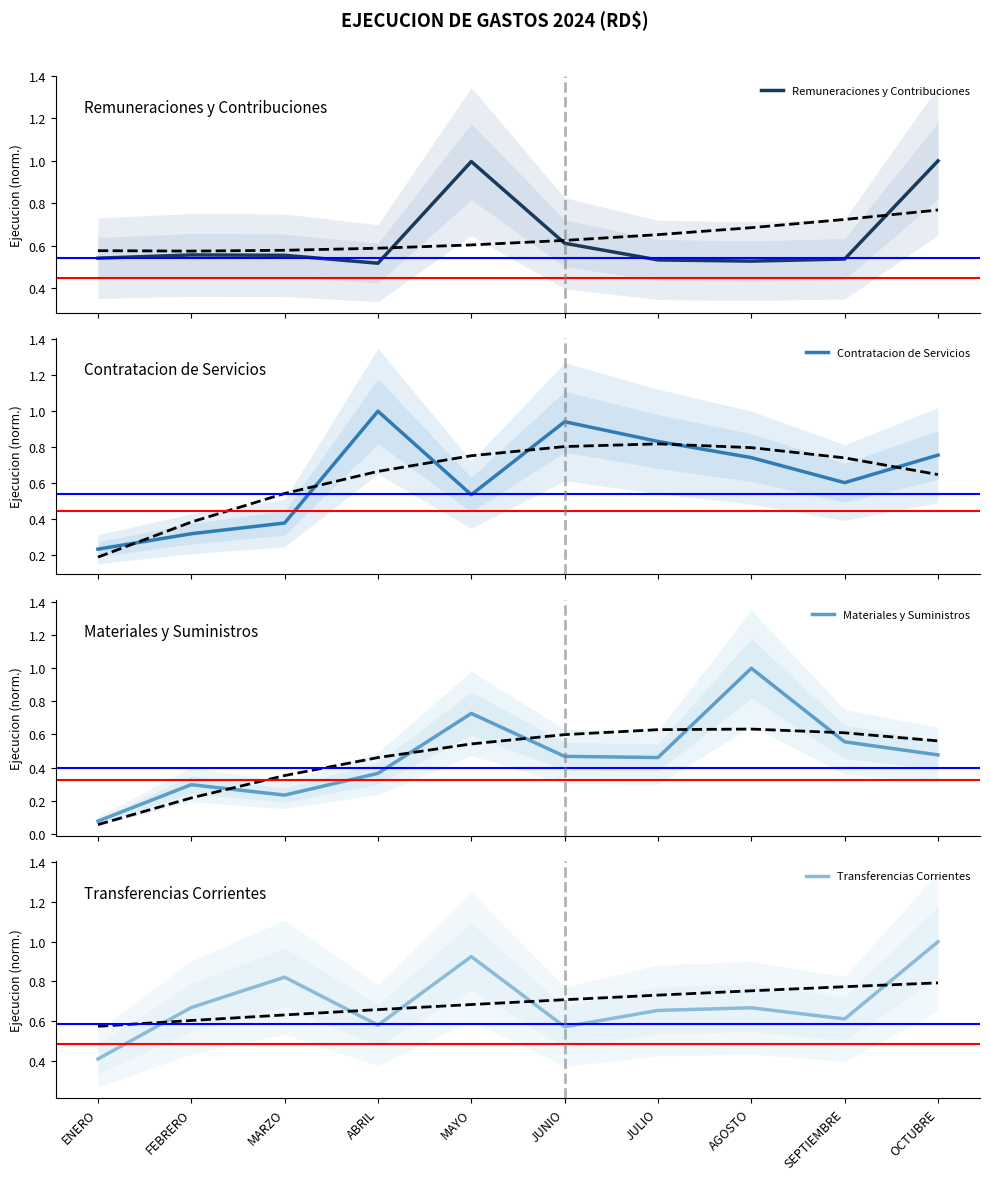

After their last crossing, which series has the higher values: Remuneraciones y Contribuciones or Transferencias Corrientes?

Transferencias Corrientes